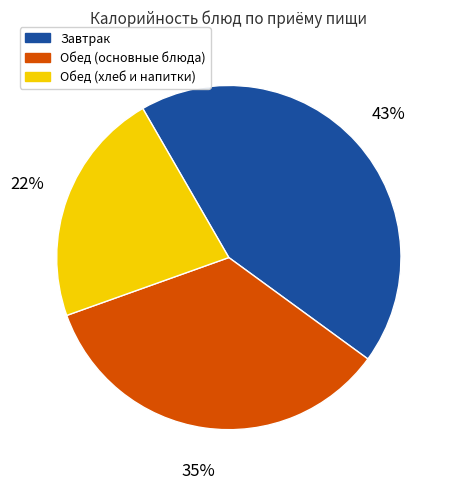

True or false: Обед (хлеб и напитки) accounts for 22% of the total.

True